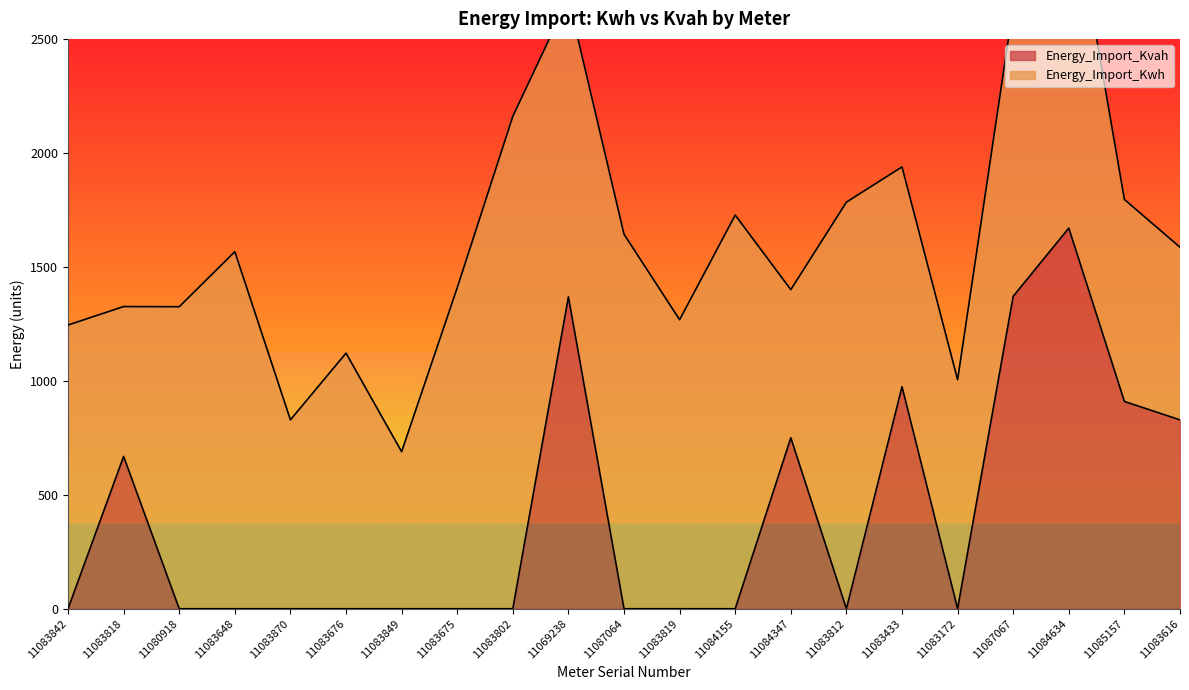

Rank the categories by value from lowest to highest.

11083842, 11080918, 11083648, 11083870, 11083676, 11083849, 11083675, 11083802, 11087064, 11083819, 11084155, 11083812, 11083172, 11083818, 11084347, 11083616, 11085157, 11083433, 11069238, 11087067, 11084634